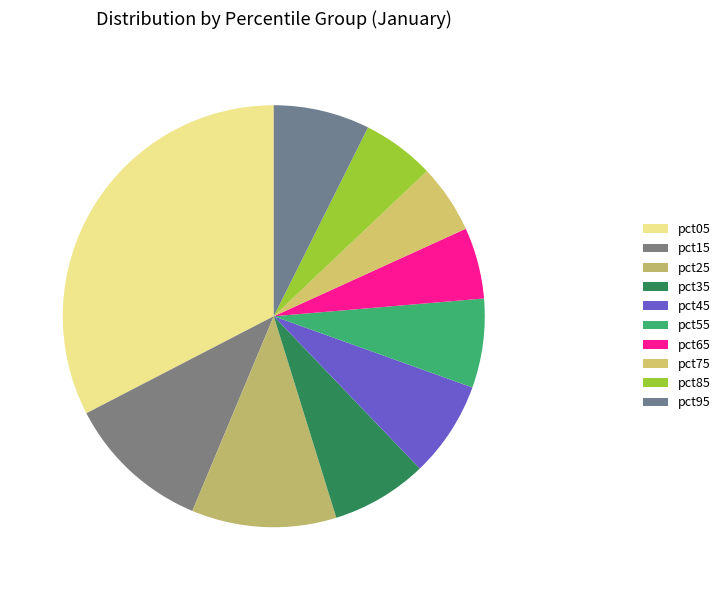

What is the change in value from pct15 to pct35?

-0.2